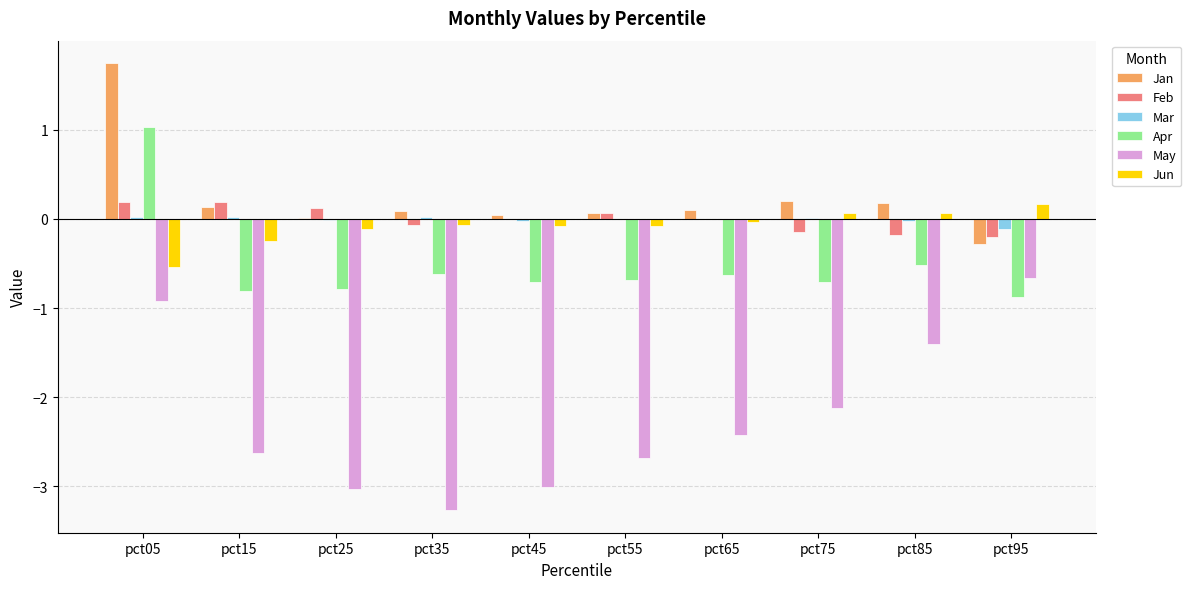

What is the sum of all Jun values?

-0.9